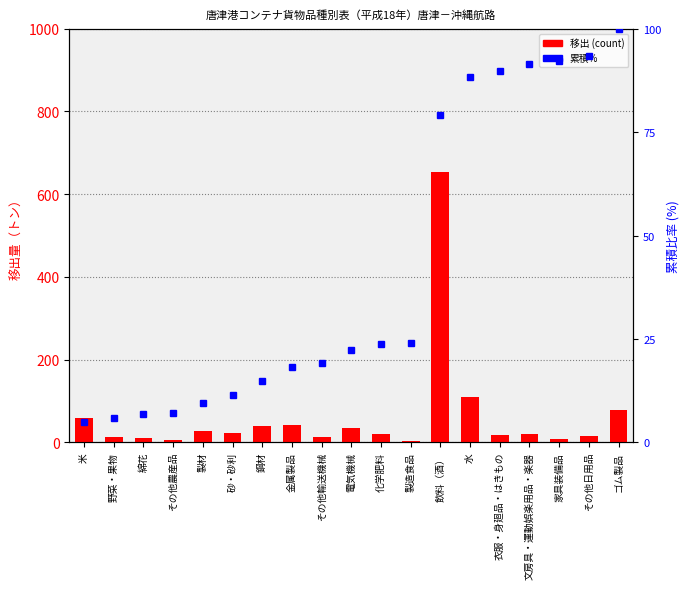

List the labels in order of 累積% value, smallest first.

米, 野菜・果物, 綿花, その他農産品, 製材, 砂・砂利, 鋼材, 金属製品, その他輸送機械, 電気機械, 化学肥料, 製造食品, 飲料（酒）, 水, 衣服・身廻品・はきもの, 文房具・運動娯楽用品・楽器, 家具装備品, その他日用品, ゴム製品